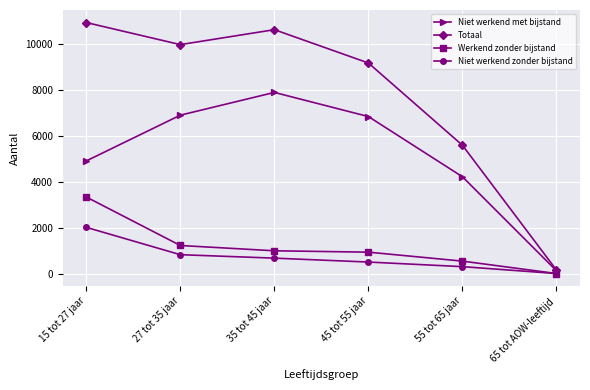

What is the difference between the second highest and second lowest values in the Totaal series?

5030